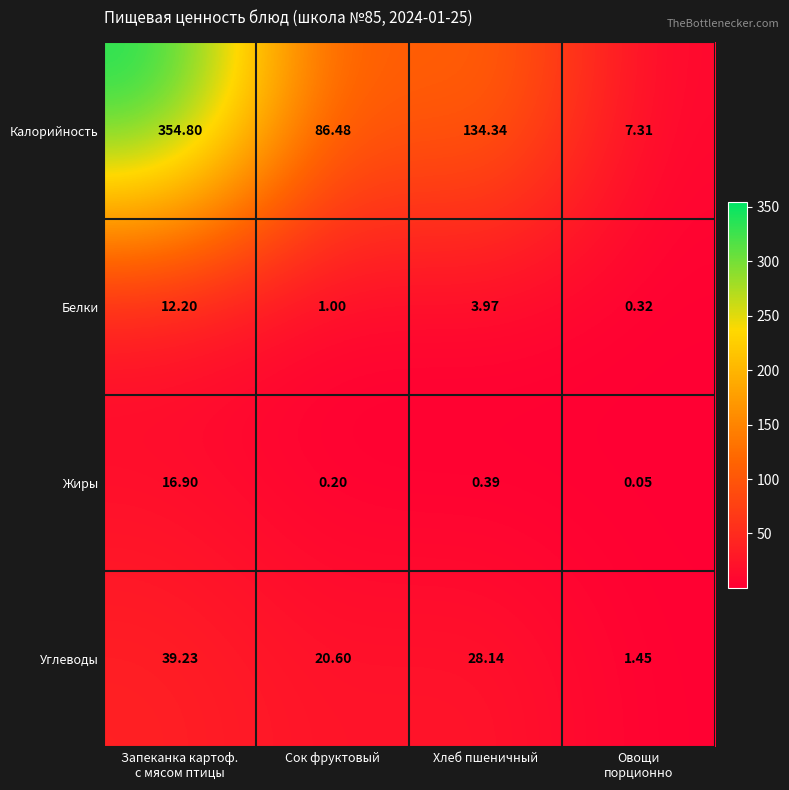

Which series has the widest spread of values?

Калорийность